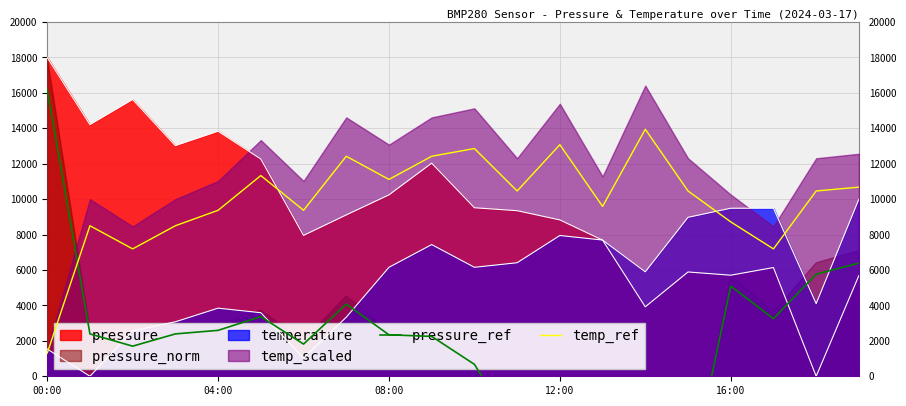

The temp_ref series shows 7192.3 at 17. True or false?

True